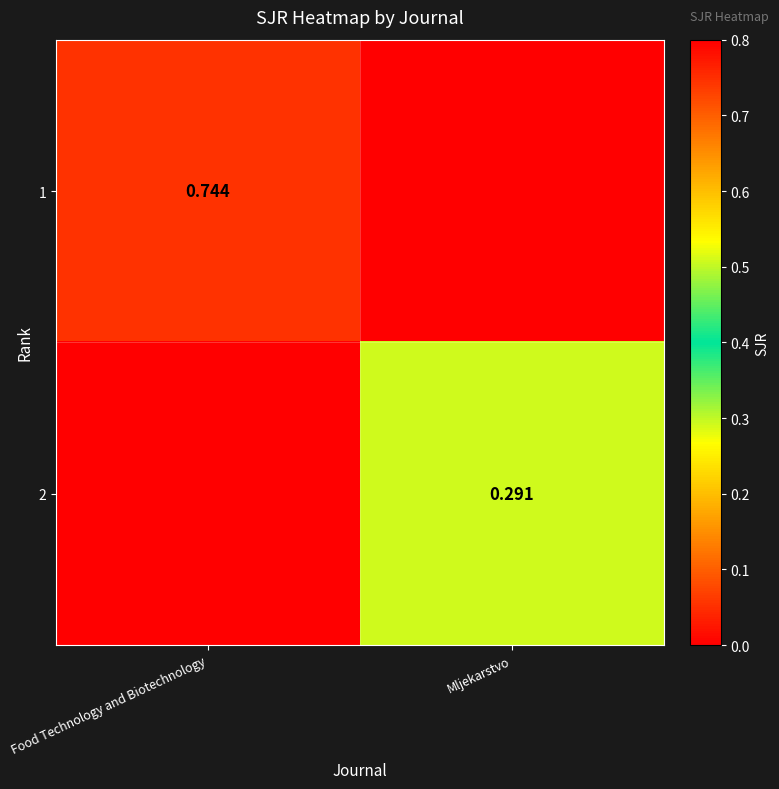

Is the value of 2 at Mljekarstvo greater than the value of 1 at Food Technology and Biotechnology?

No